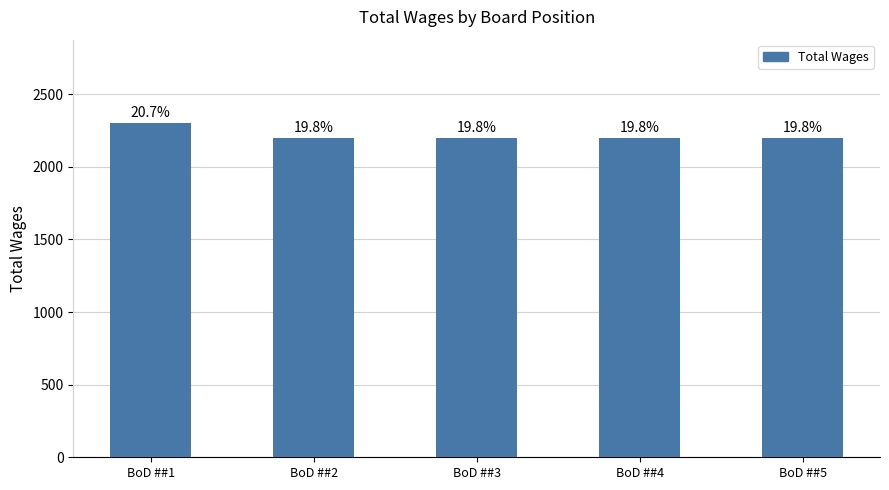

Which category has the highest value across all series?

BoD ##1